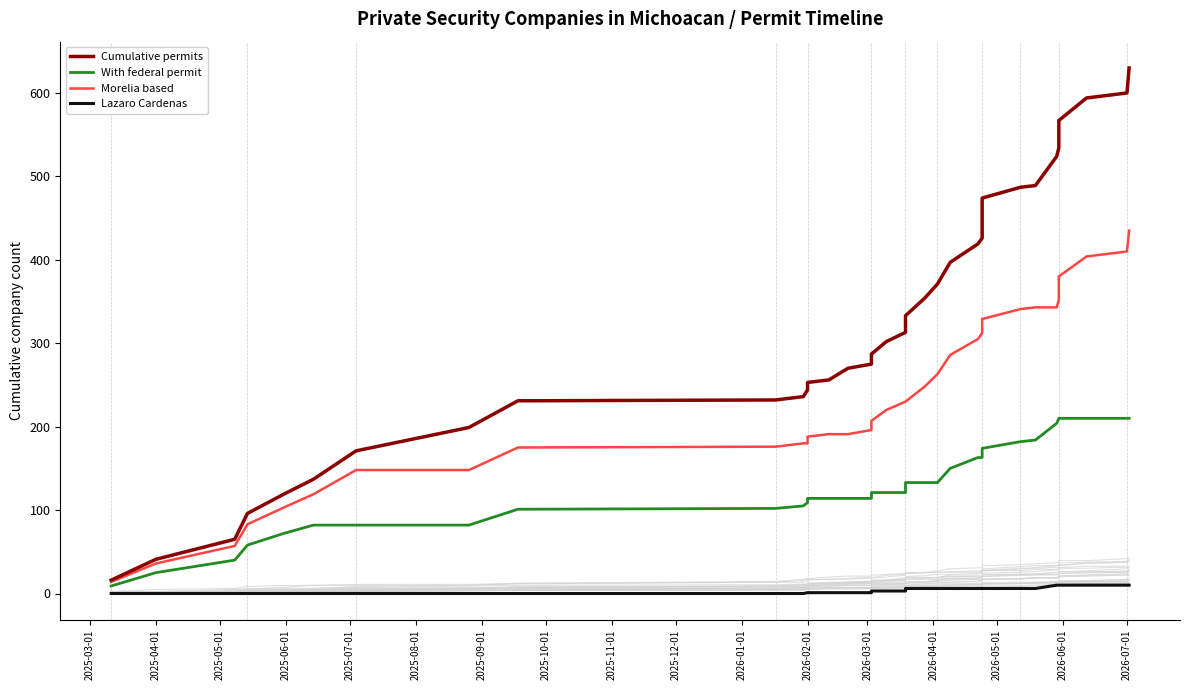

At how many categories does at least one series exceed 583?

3